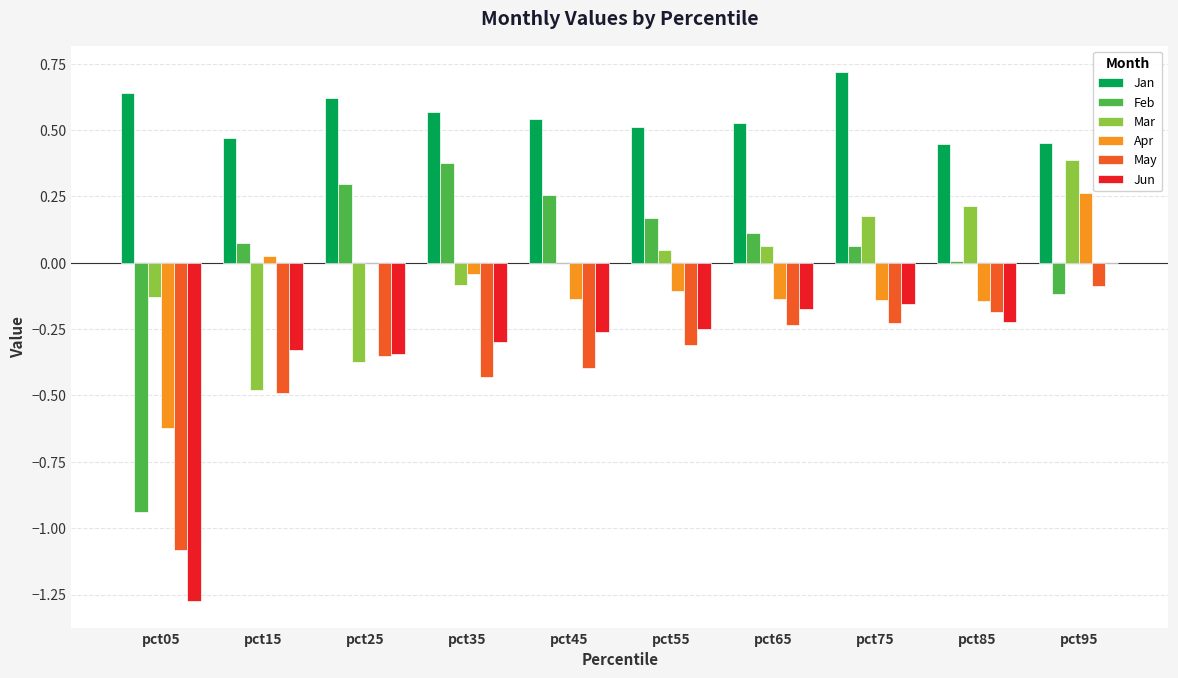

Are the bars grouped side by side (vs. stacked)?

Yes